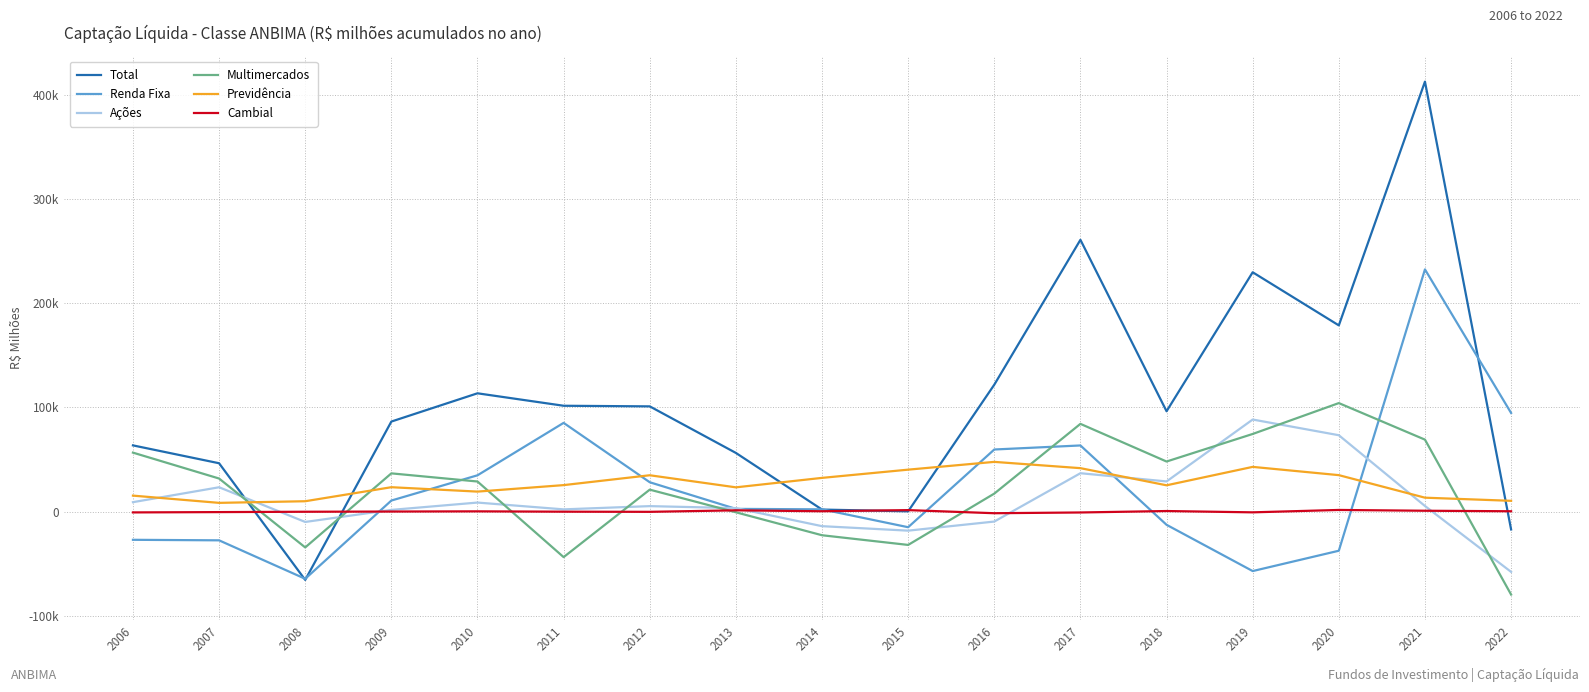

Which series ends up on top after the final intersection of Renda Fixa and Ações?

Renda Fixa